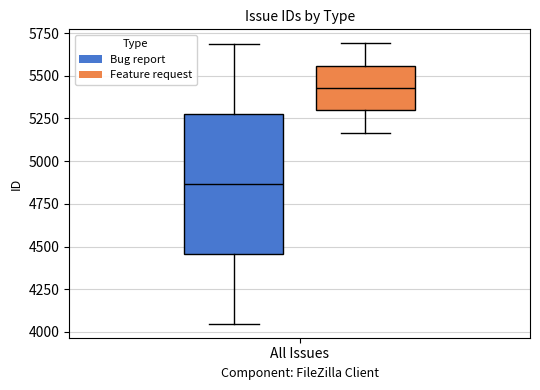

What is the value of the Bug report bar at the 1st from the left?

5689